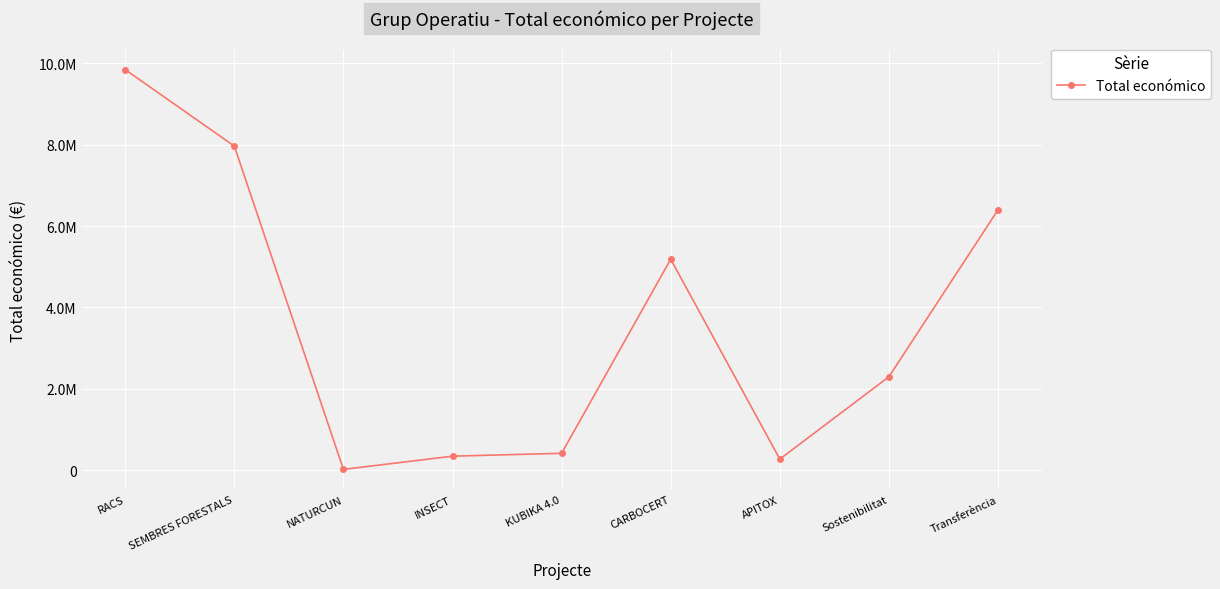

Does the chart have visible grid lines?

Yes